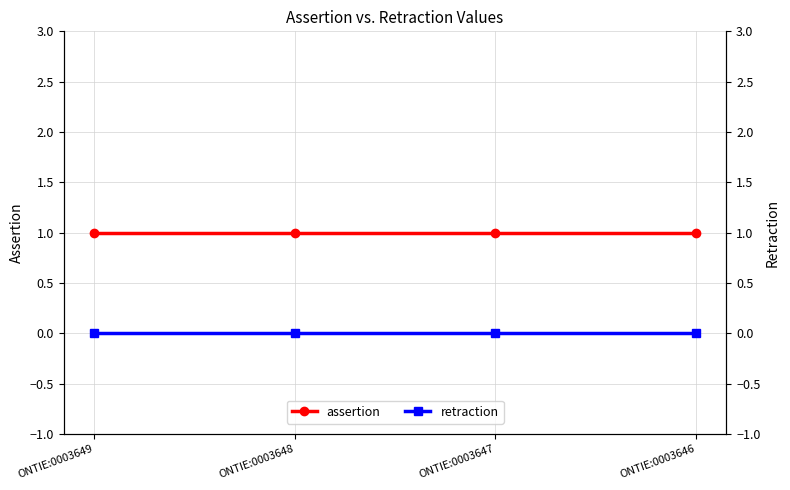

Does the chart have visible grid lines?

Yes